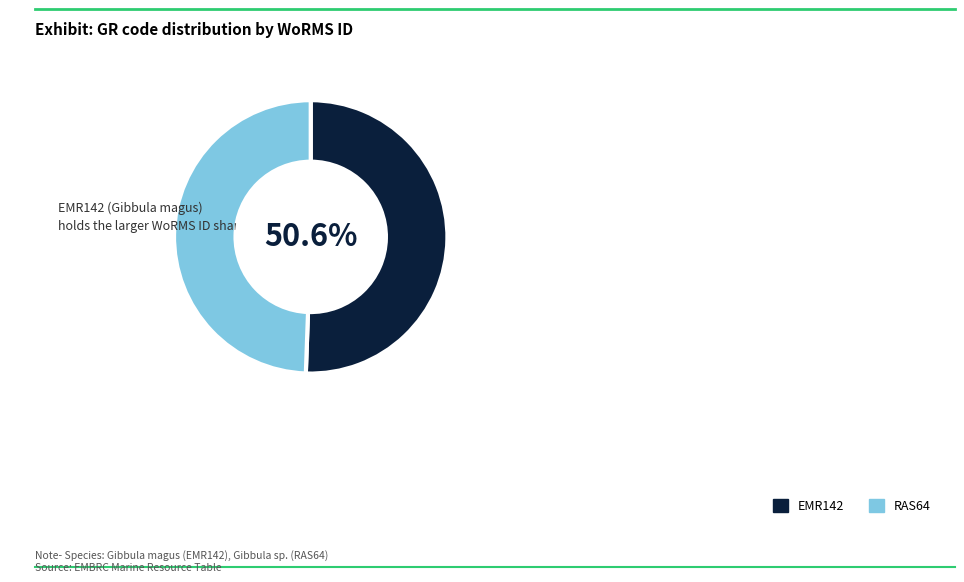

How many segments does this pie chart have?

2